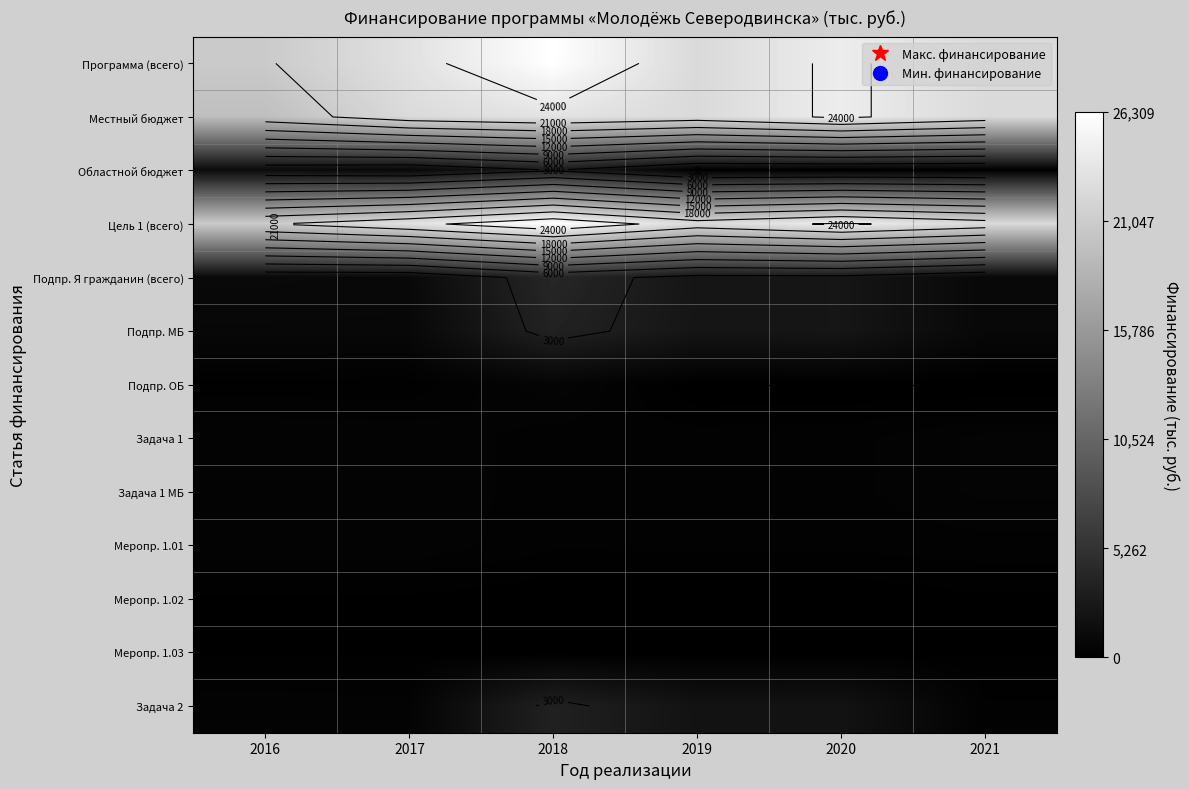

Between 2016 and 2019, which series saw the biggest shift?

Местный бюджет